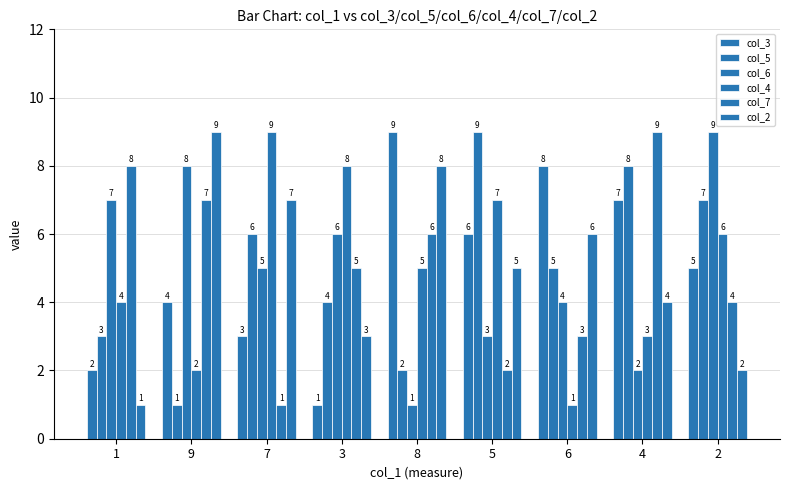

The col_2 series shows 1 at 2. True or false?

False